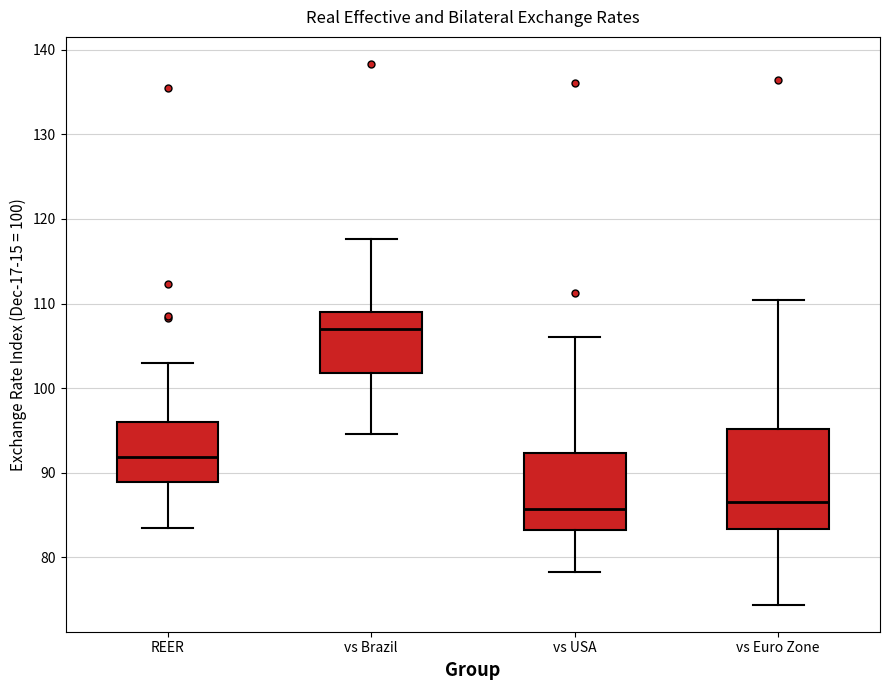

Reading left to right, read every box against the y-axis: the position of its median line, the range the box covers, and the ends of its whiskers. The values are not printed on the chart, so give them approximately, as read against the axis.

REER: median 92, box 89 to 96, whiskers 84 to 103
vs Brazil: median 107, box 102 to 109, whiskers 95 to 118
vs USA: median 86, box 83 to 92, whiskers 78 to 106
vs Euro Zone: median 87, box 83 to 95, whiskers 74 to 110